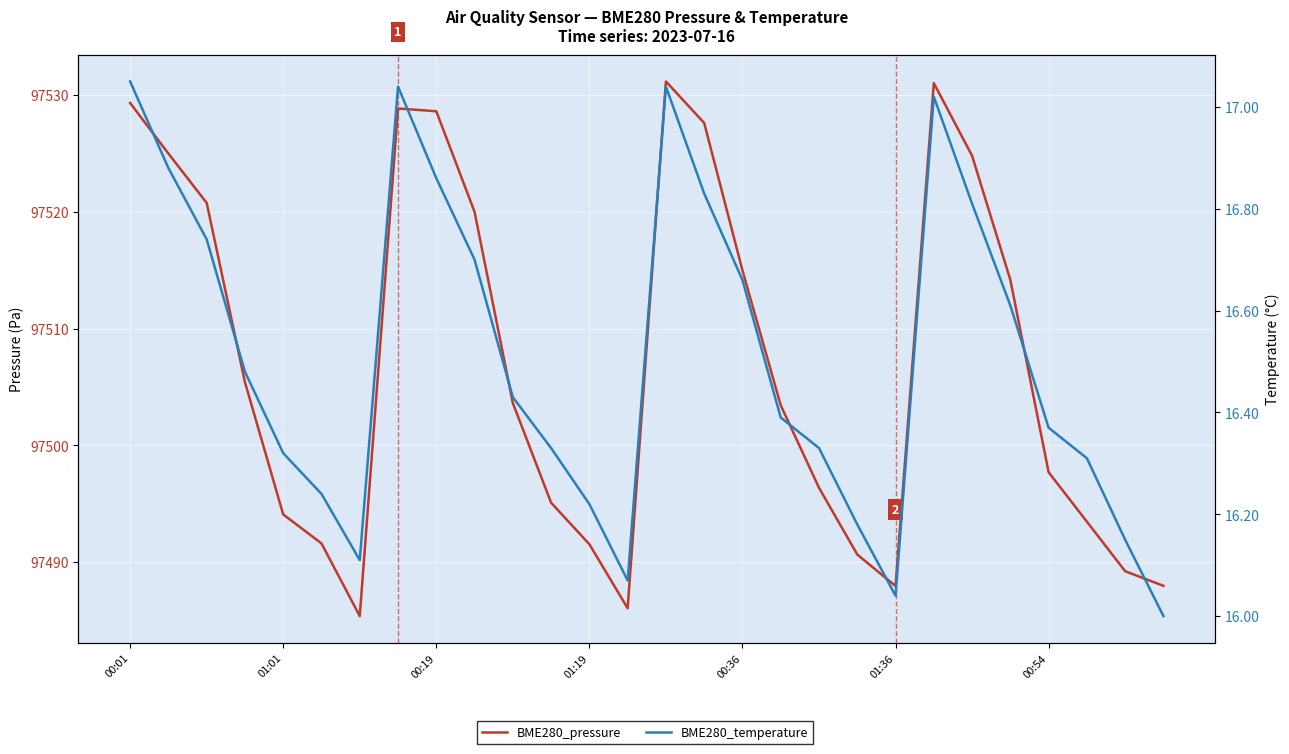

True or false: BME280_pressure has a value of 60753.3 at 01:01.

False